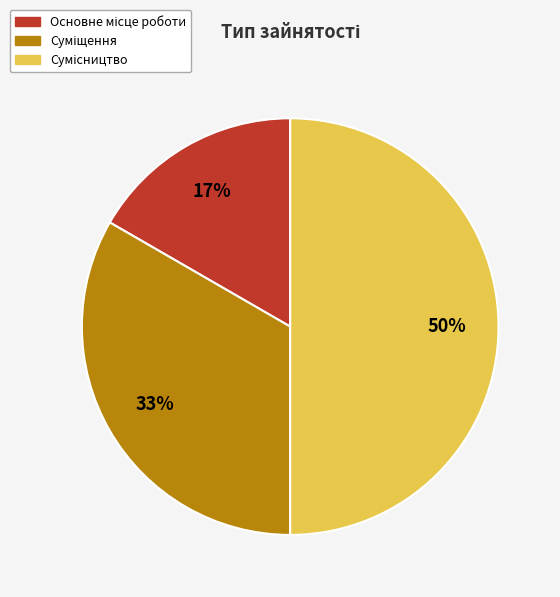

How many slices are in this pie chart?

3